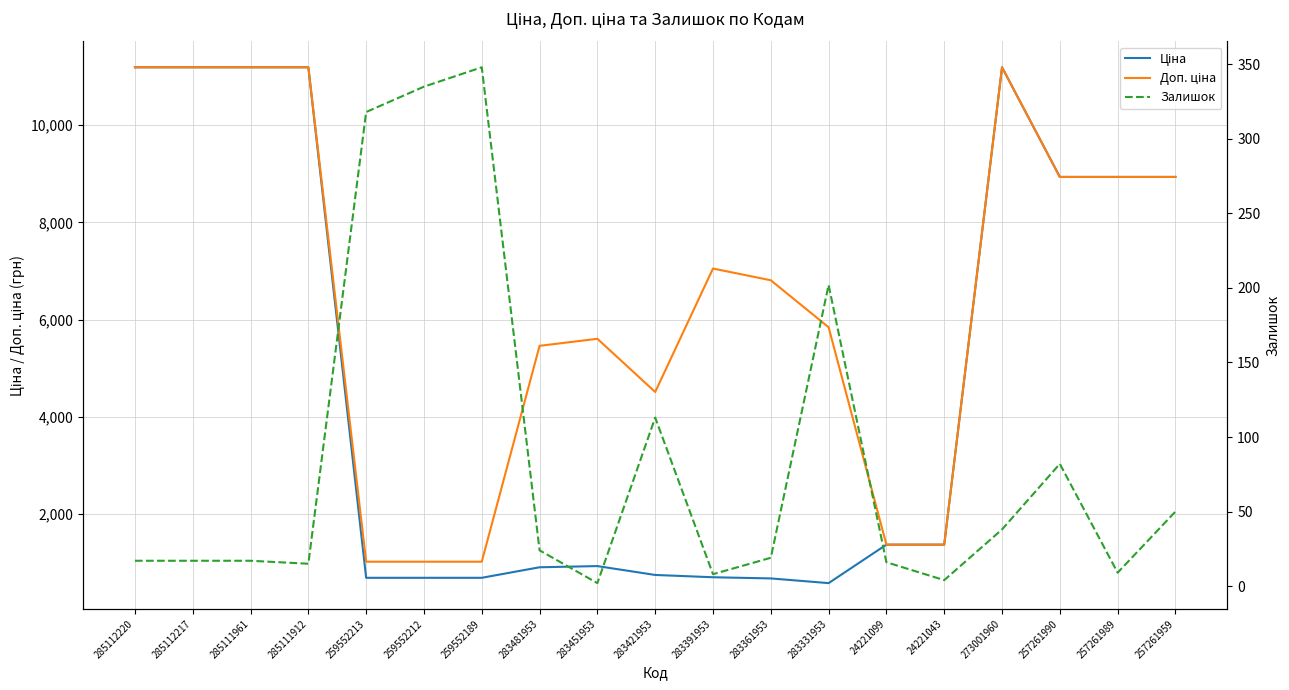

Where is the first local maximum for Доп. ціна?

283451953